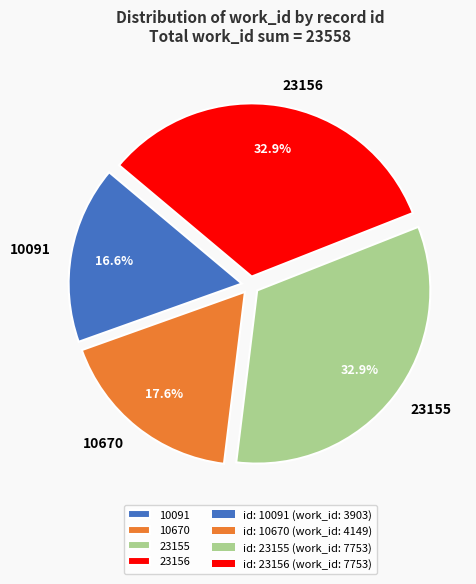

What is the smallest slice in the pie chart?

10091